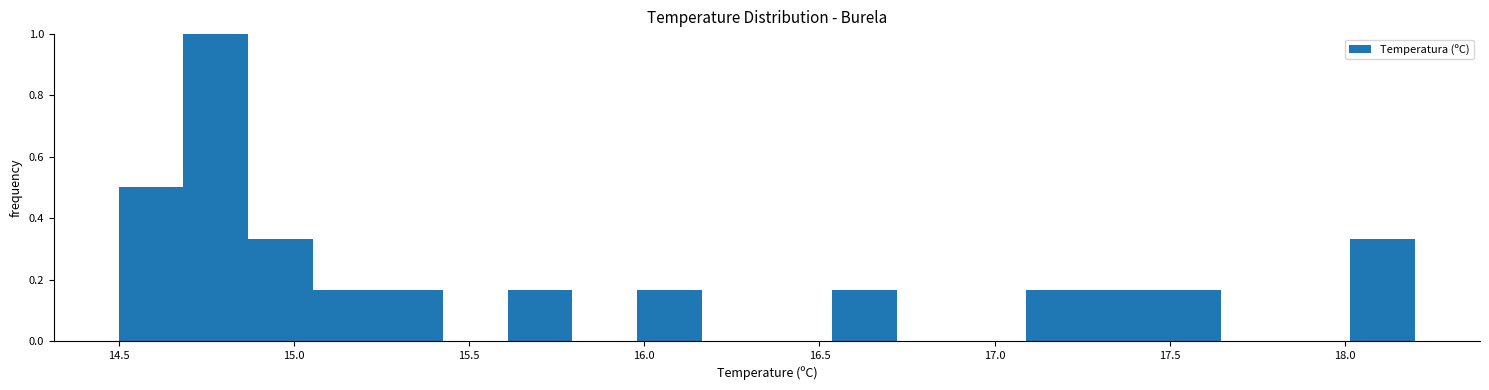

Read against the x-axis, roughly where is the centre of the tallest bar?

14.80